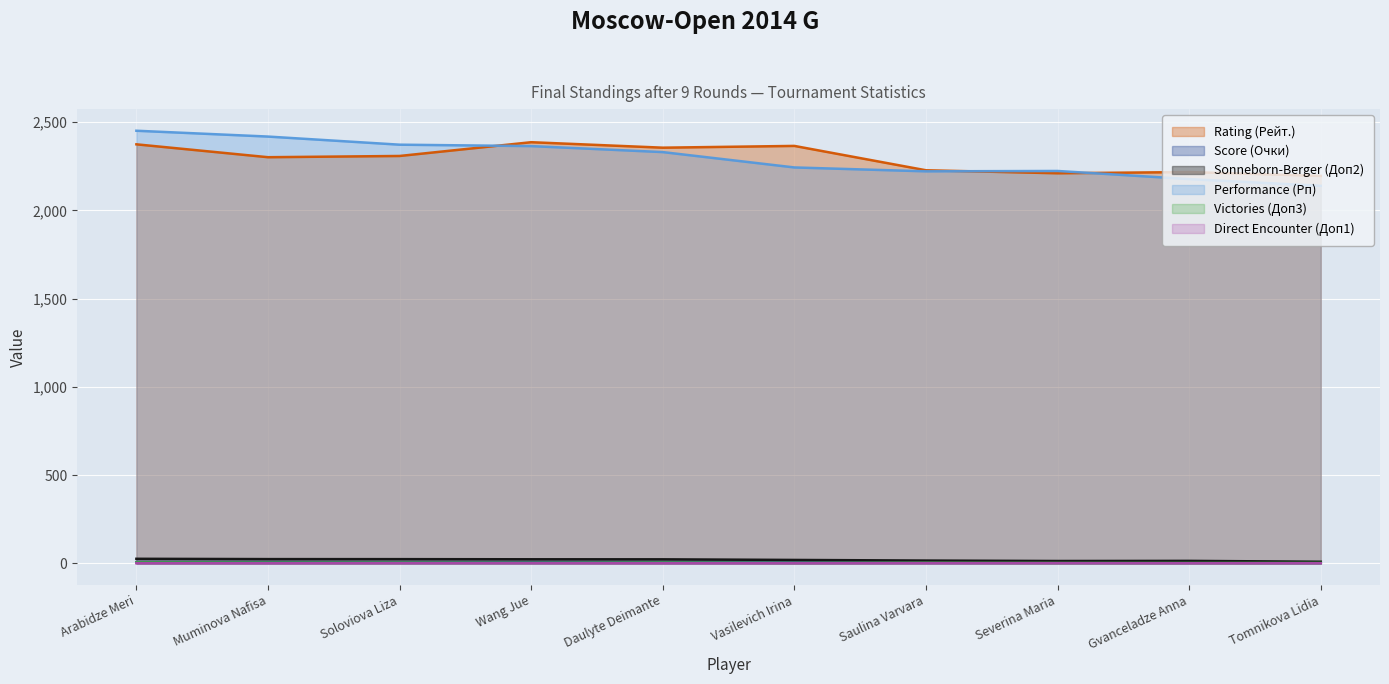

What value does the Score (Очки) series have at Wang Jue?

5.5